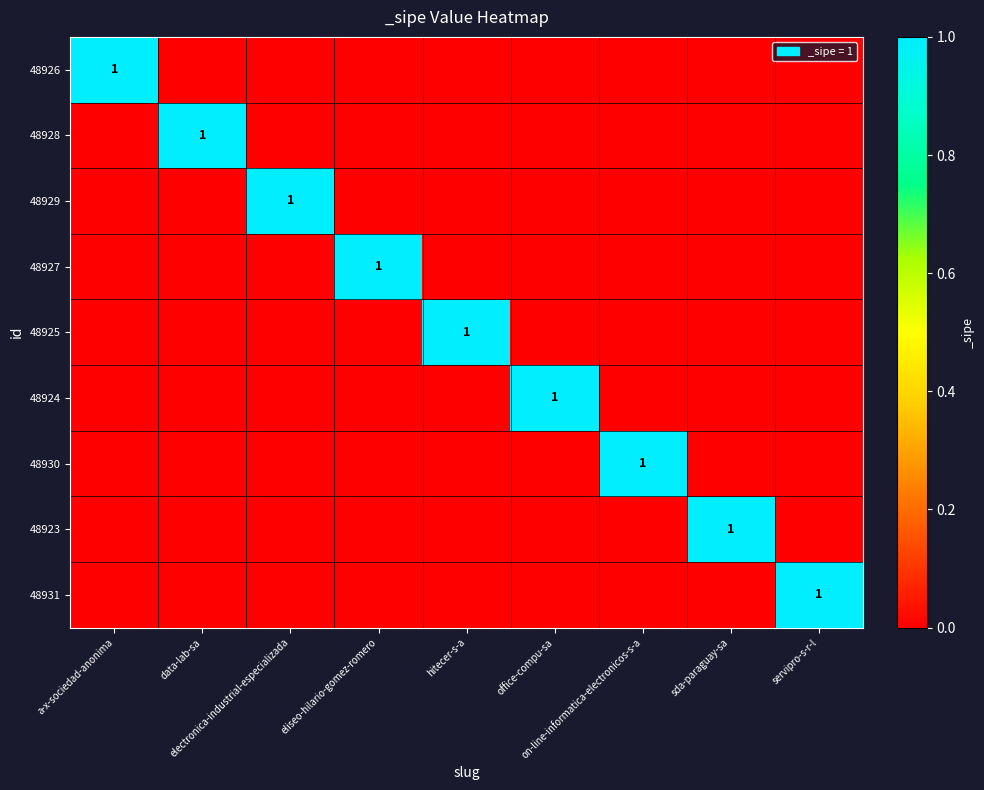

Which has a higher value, electronica-industrial-especializada or eliseo-hilario-gomez-romero?

electronica-industrial-especializada